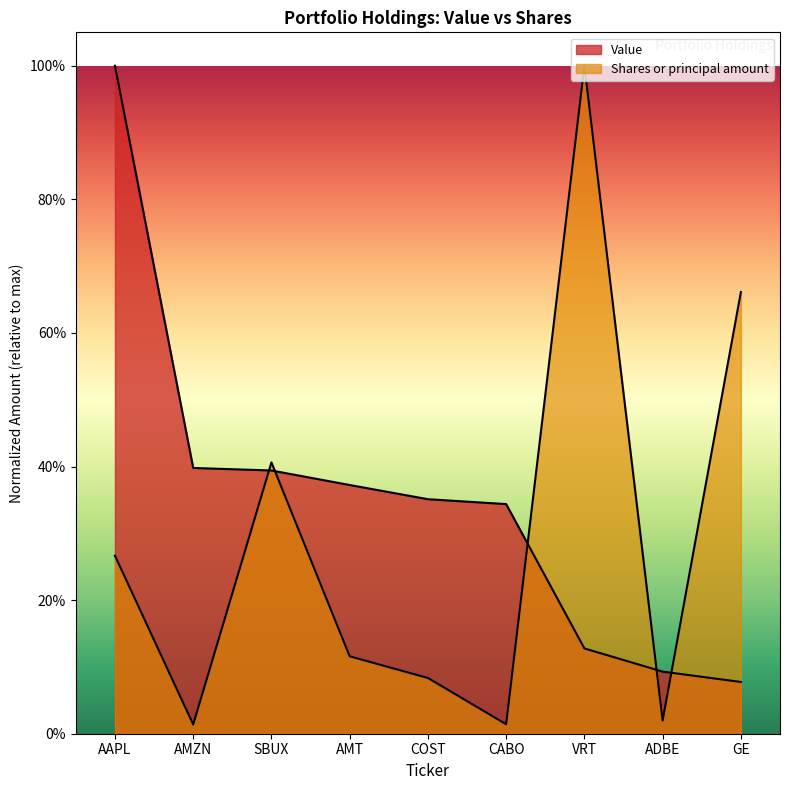

At which label does Shares or principal amount reach its minimum?

AMZN